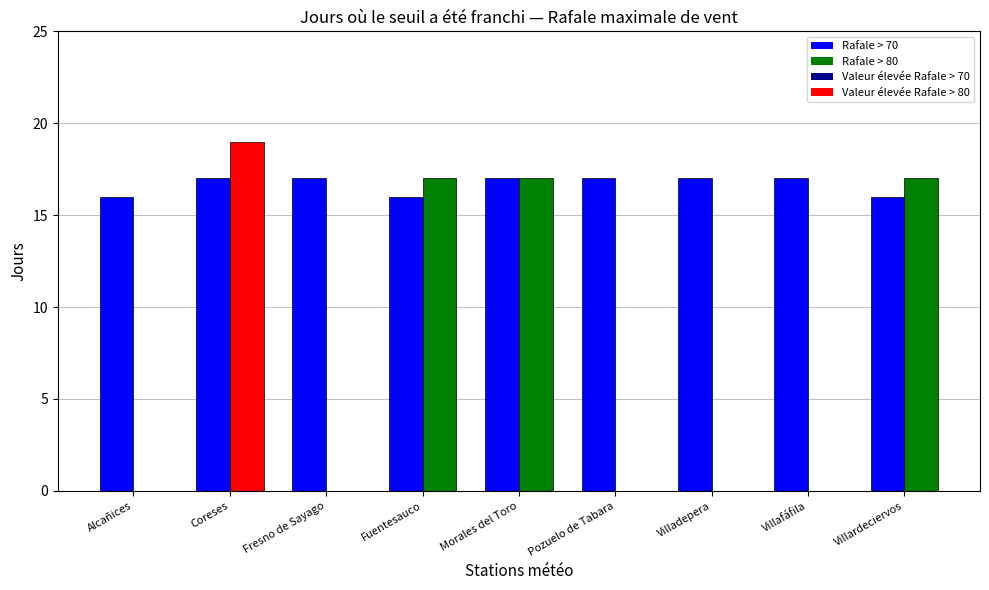

What is the sum of all Rafale > 70 values?

150